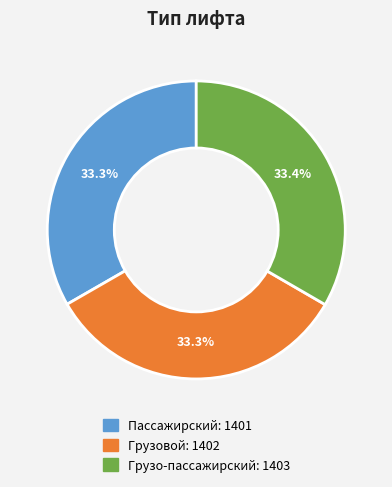

Approximately how many times larger is the value at Пассажирский compared to Грузовой?

1.0